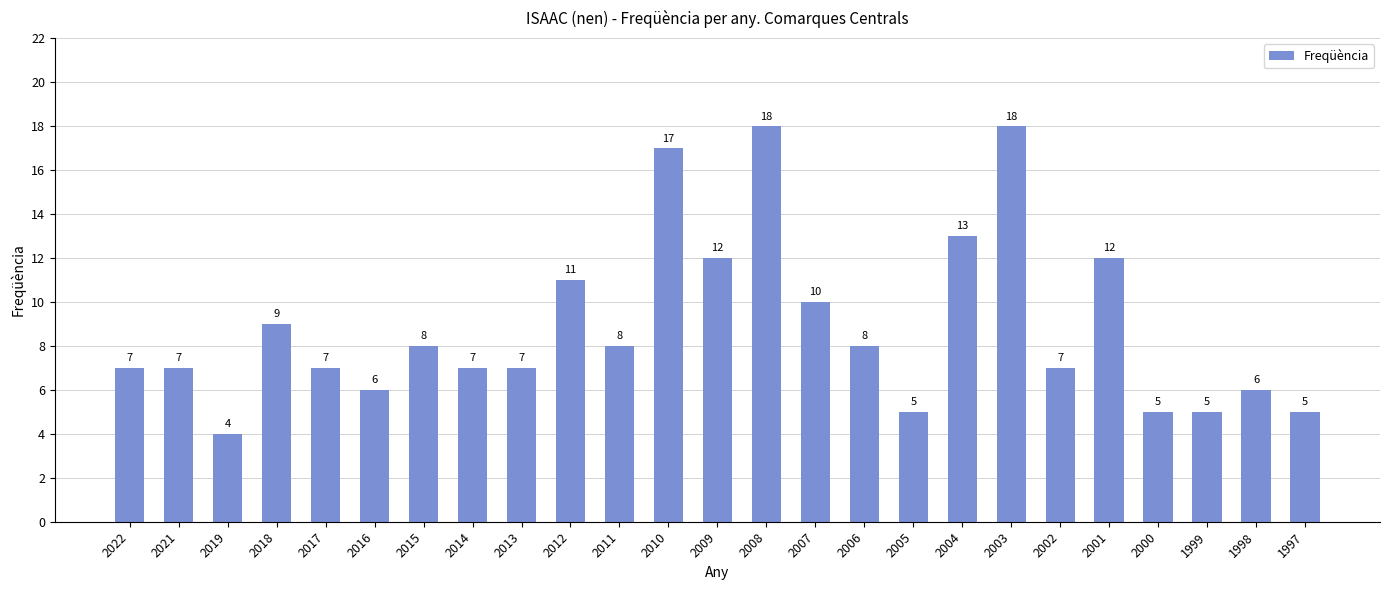

What is the difference between the values at 1999 and 2011?

3